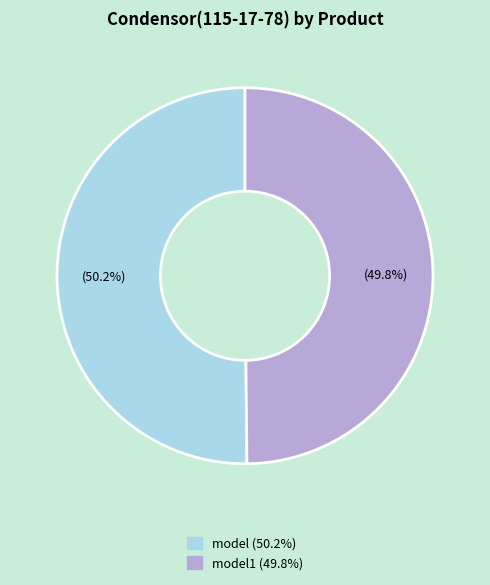

Is there a majority slice in this chart?

Yes